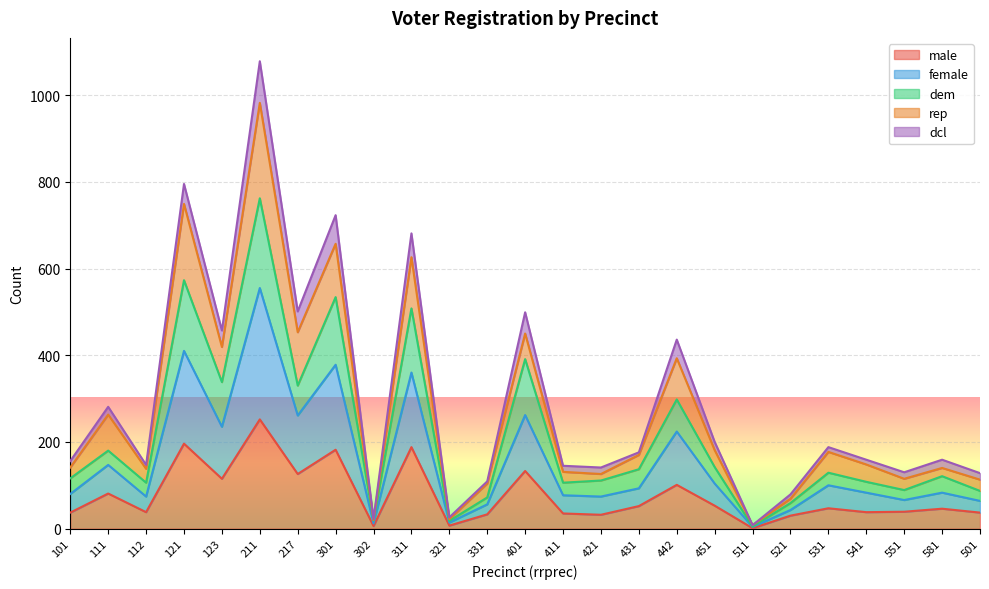

Does the chart display data point markers on the line(s)?

No